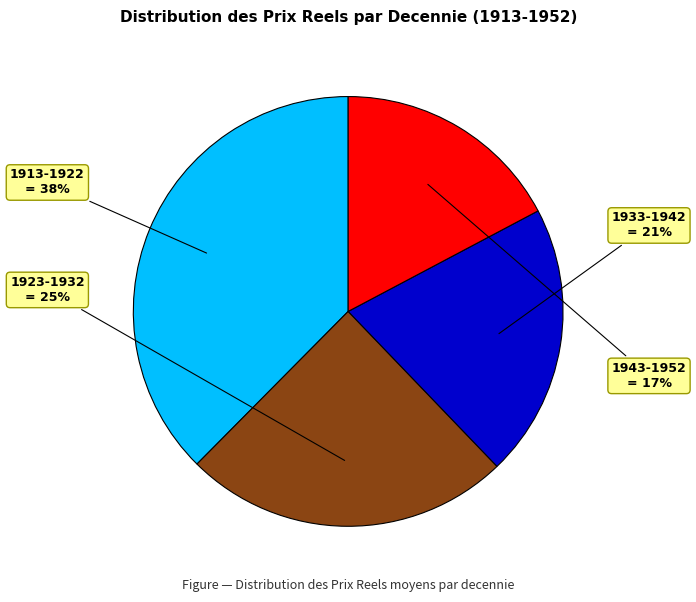

Is it true that 1933-1942 is 1% of the pie?

False